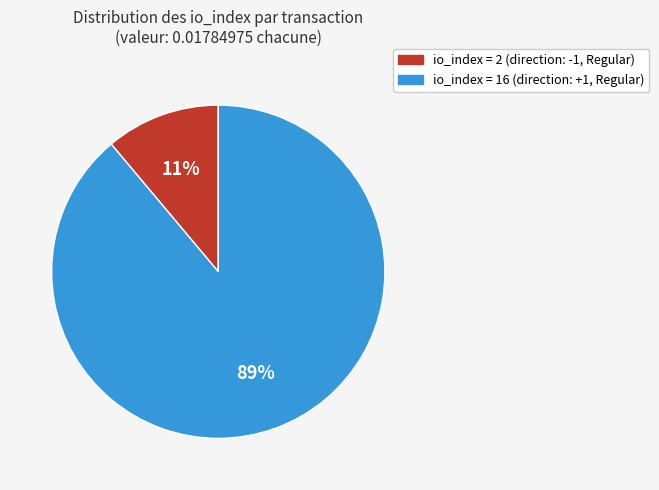

Is there a majority slice in this chart?

Yes